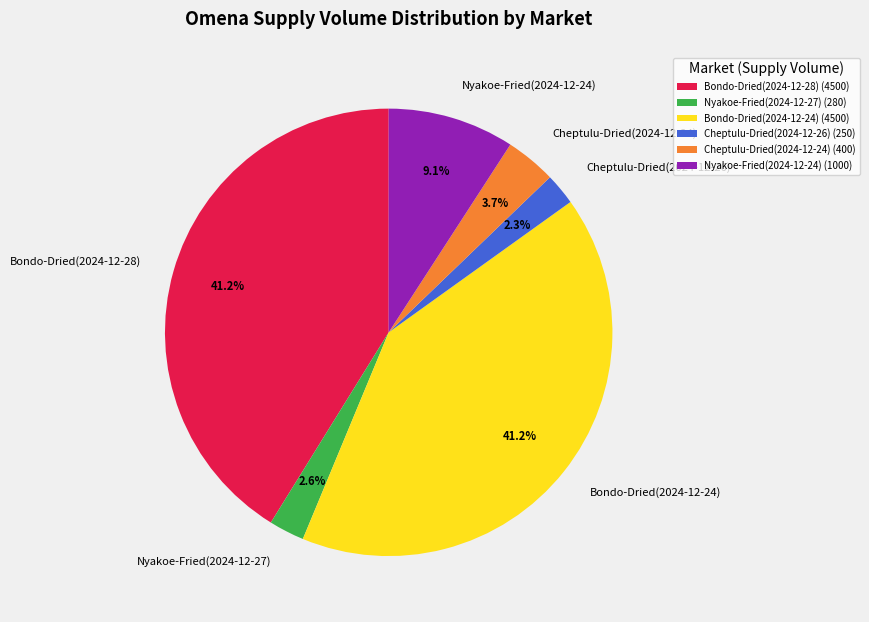

To the nearest percent, what percentage of the pie is Cheptulu-Dried(2024-12-26)?

2%